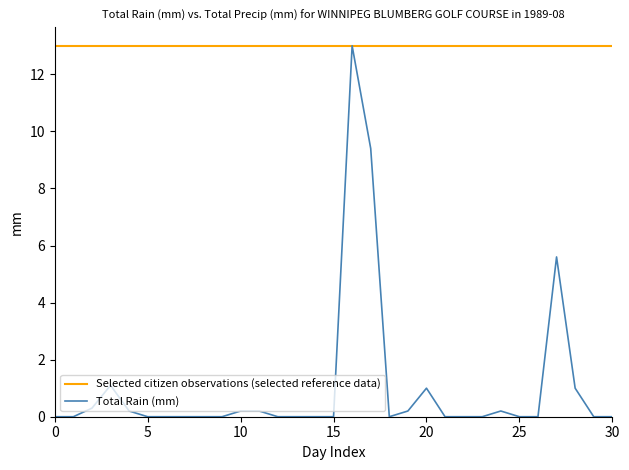

How many interior local valleys (lower than both neighbors) does the data have?

1